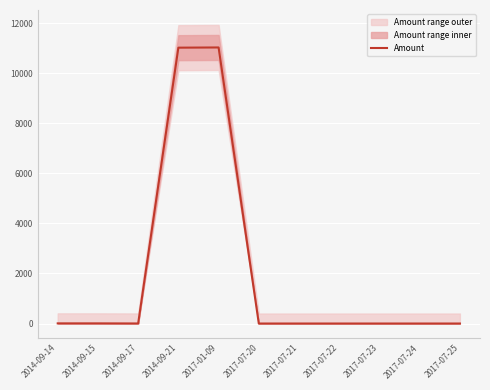

What is the greatest value displayed?

11028.0